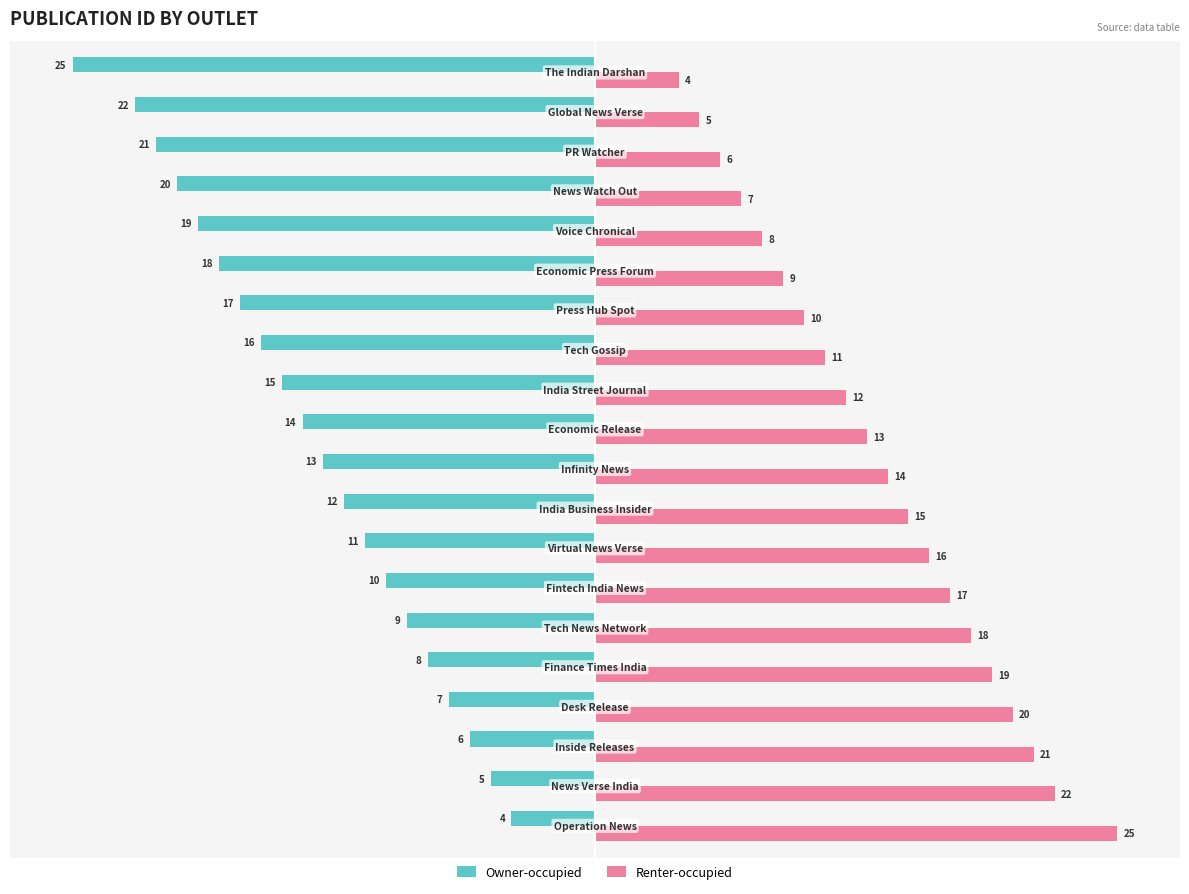

How many categories are shown in the chart?

20